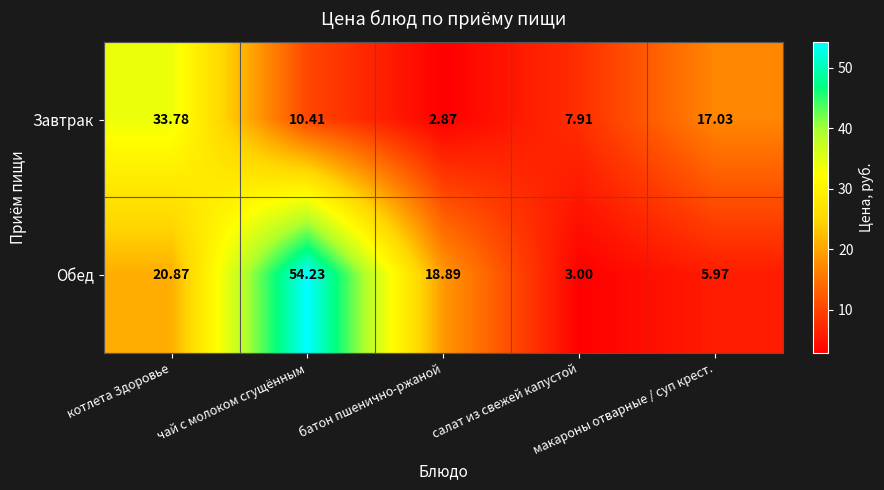

At чай с молоком сгущённым, list the series in order from smallest to largest.

Завтрак, Обед